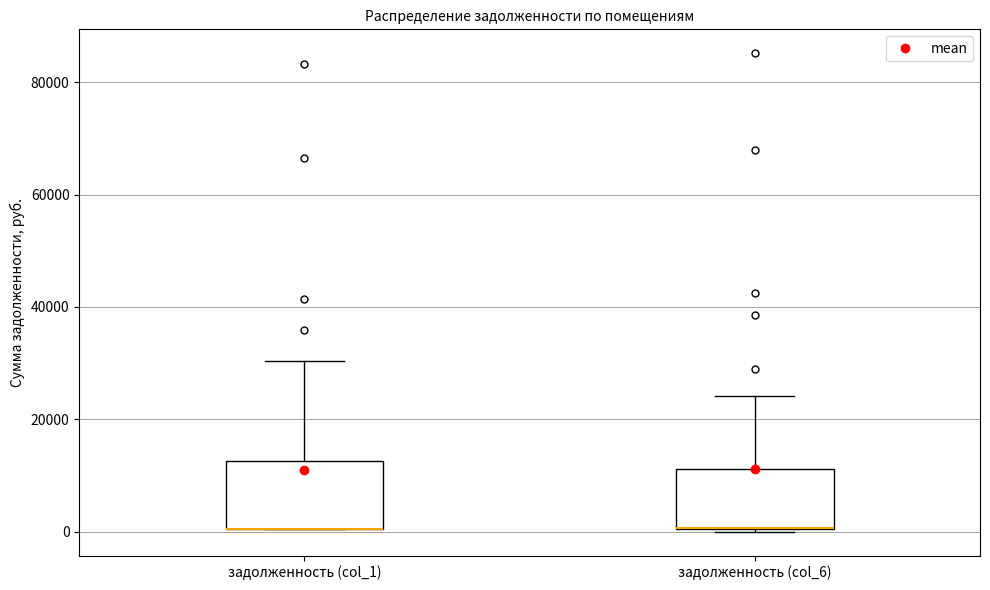

Reading left to right, transcribe this box plot: for each box, give where its median line is, the range the box spans, and where its two whiskers end, as read against the y-axis. The values are not printed on the chart, so give them approximately, as read against the axis.

задолженность (col_1): median 0 (drawn on the box's lower edge), box 0 to 12000, whiskers 0 to 30000
задолженность (col_6): median 0 (drawn on the box's lower edge), box 0 to 12000, whiskers 0 to 24000